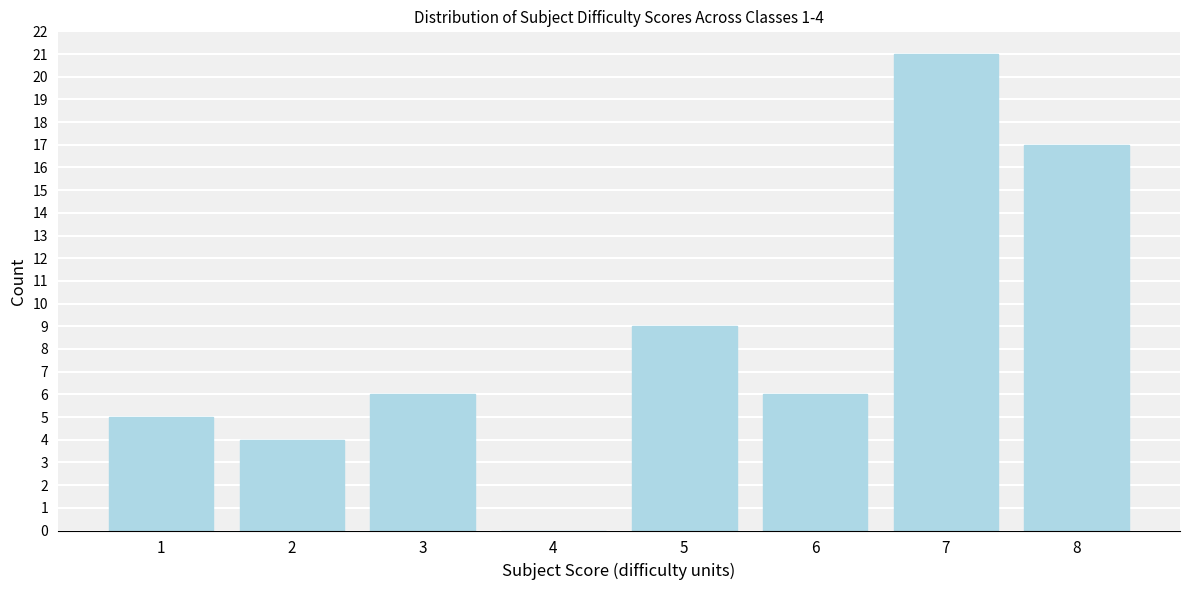

Reading left to right, list all the values displayed in this chart.

1=5	2=4	3=6	4=0	5=9	6=6	7=21	8=17